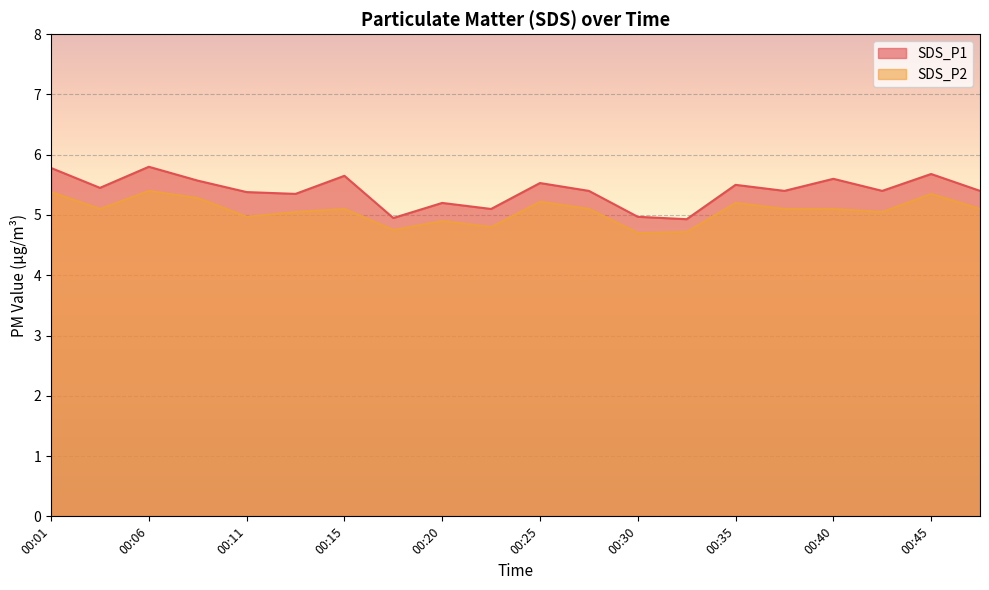

Reading right to left, list all the values displayed in this chart.

SDS_P1: 00:47=5.4	00:45=5.7	00:42=5.4	00:40=5.6	00:38=5.4	00:35=5.5	00:33=4.9	00:30=5.0	00:28=5.4	00:25=5.5	00:23=5.1	00:20=5.2	00:18=5.0	00:15=5.7	00:13=5.3	00:11=5.4	00:08=5.6	00:06=5.8	00:03=5.5	00:01=5.8
SDS_P2: 00:47=5.1	00:45=5.3	00:42=5.0	00:40=5.1	00:38=5.1	00:35=5.2	00:33=4.7	00:30=4.7	00:28=5.1	00:25=5.2	00:23=4.8	00:20=4.9	00:18=4.8	00:15=5.1	00:13=5.0	00:11=5.0	00:08=5.3	00:06=5.4	00:03=5.1	00:01=5.4